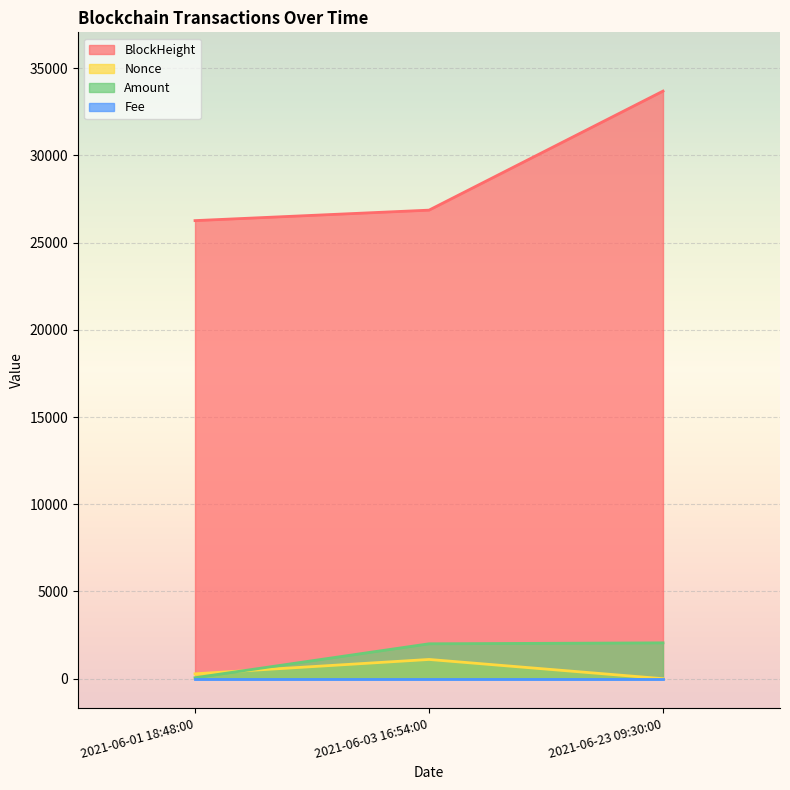

At how many categories does at least one series exceed 4159?

3